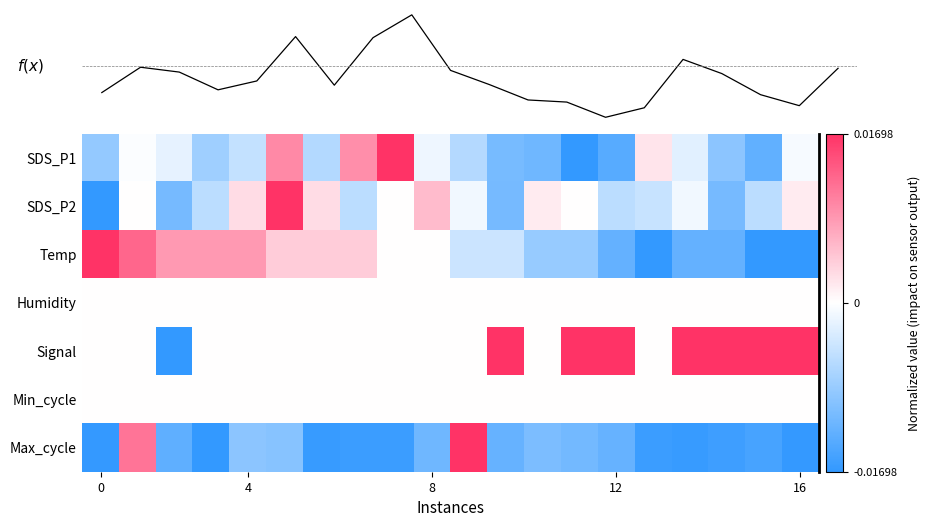

Which series has the largest range (max minus min)?

SDS_P1